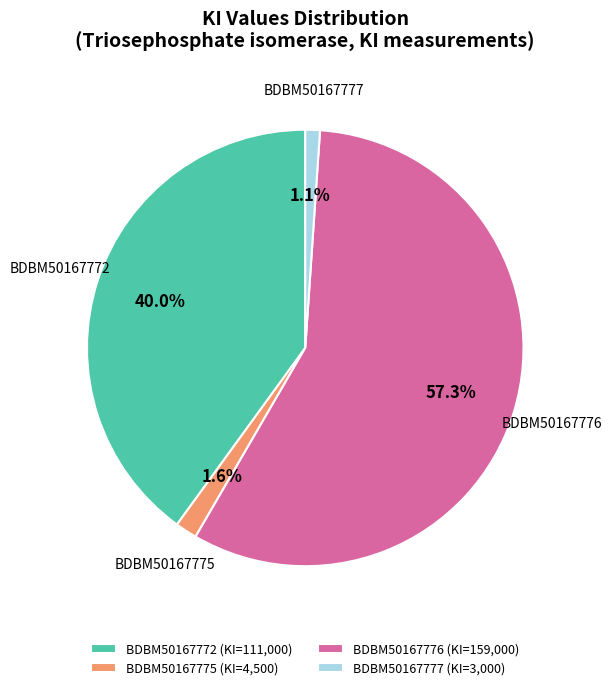

How many segments does this pie chart have?

4